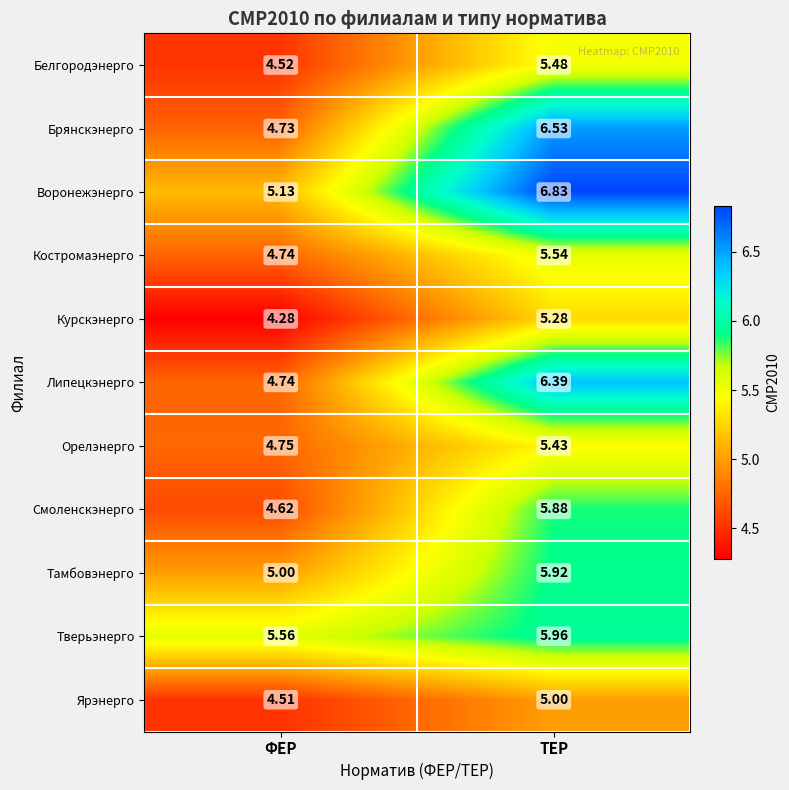

At which category does the chart reach its minimum across all series?

ФЕР